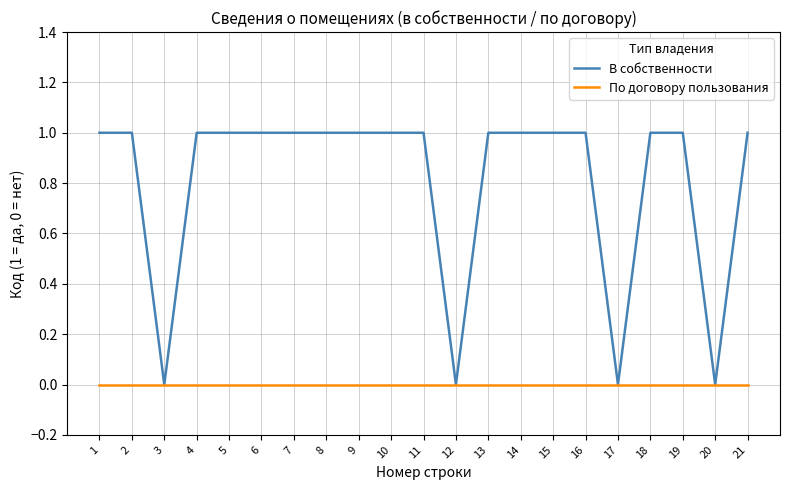

Which series has the largest range (max minus min)?

В собственности